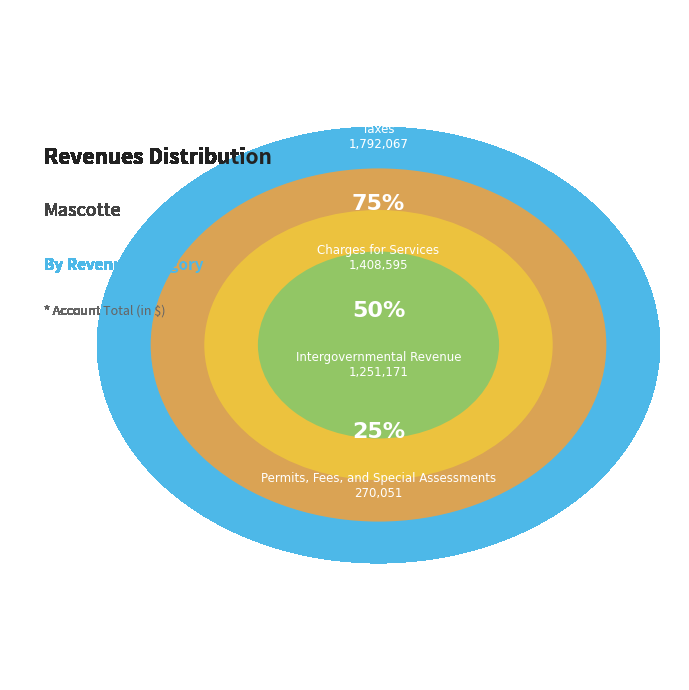

To the nearest percent, what percentage of the pie is Taxes?

38%